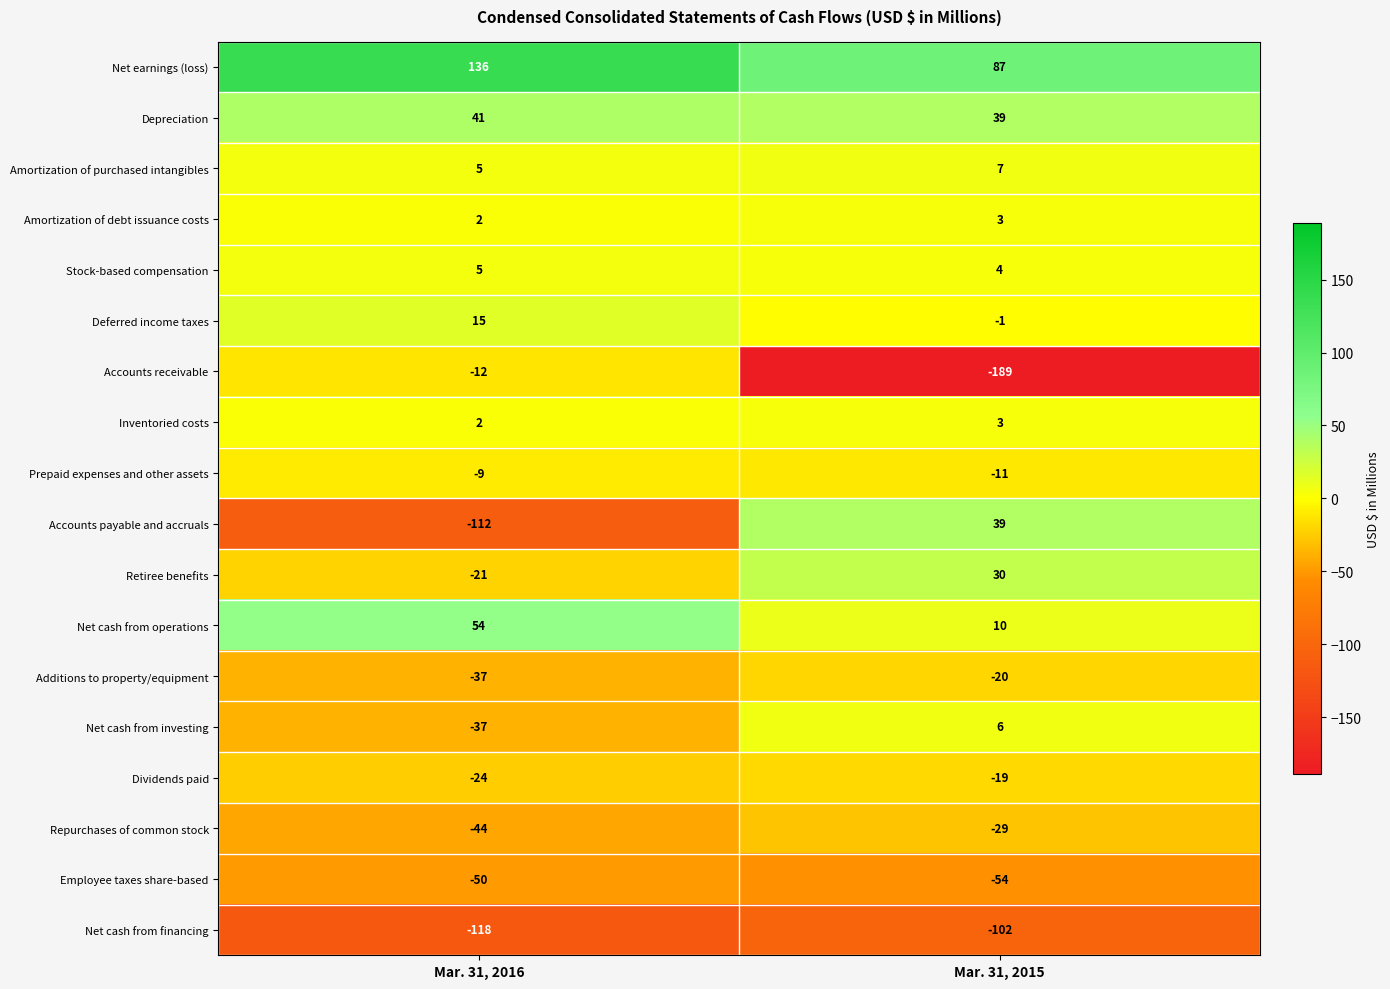

Rank the categories by Repurchases of common stock value from highest to lowest.

Mar. 31, 2015, Mar. 31, 2016